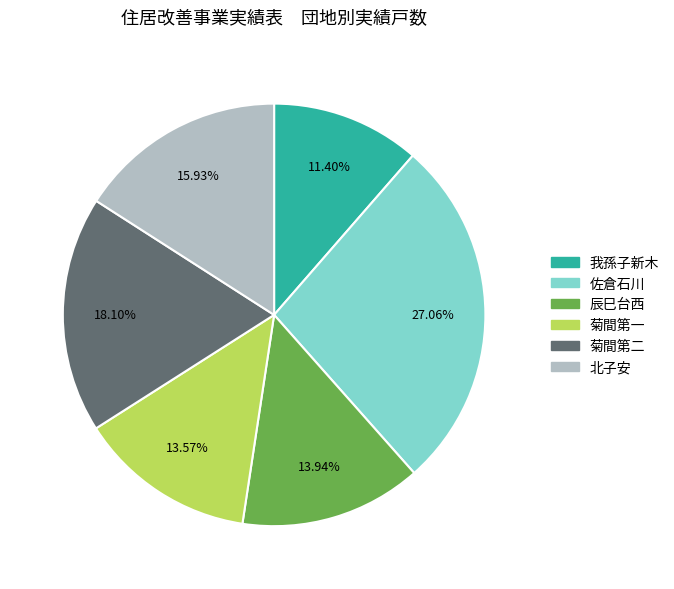

Approximately how many times larger is the value at 菊間第二 compared to 北子安?

1.1